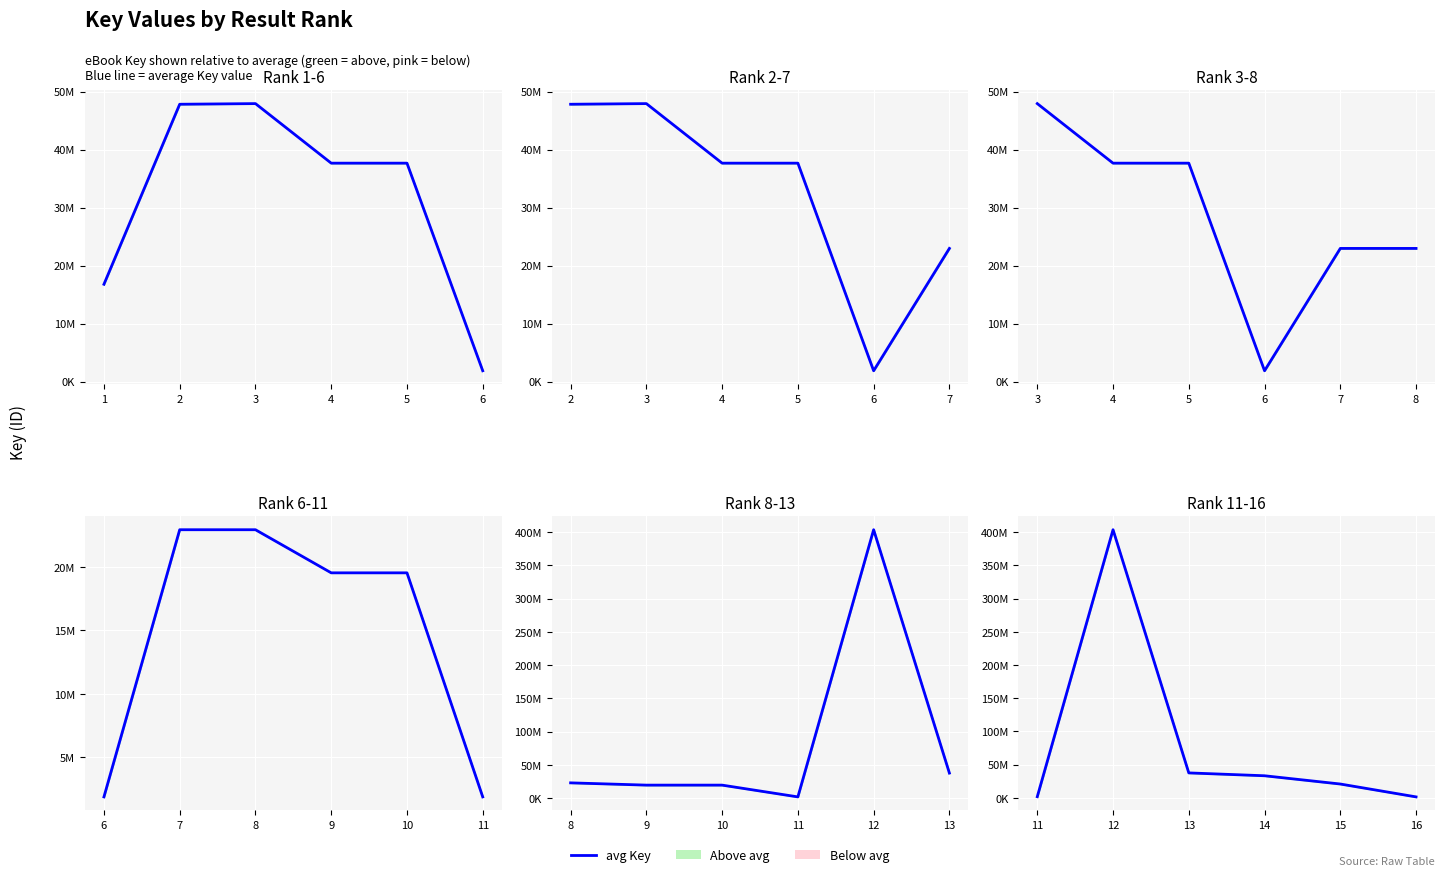

Is it true that the value at 15 is 35536603?

False